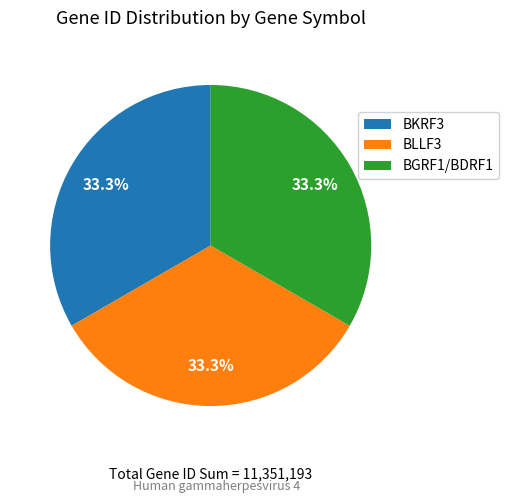

How many segments does this pie chart have?

3